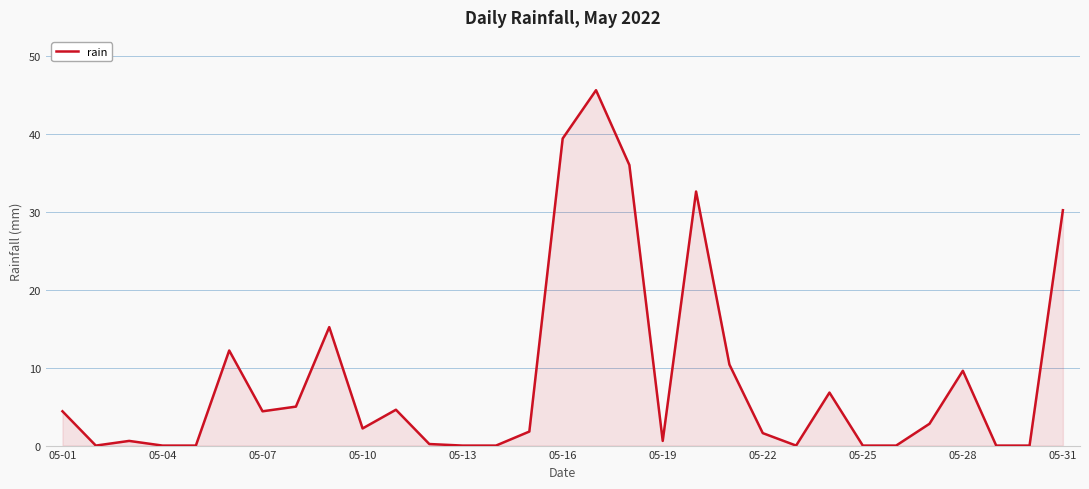

What is the maximum value shown in the chart?

45.6